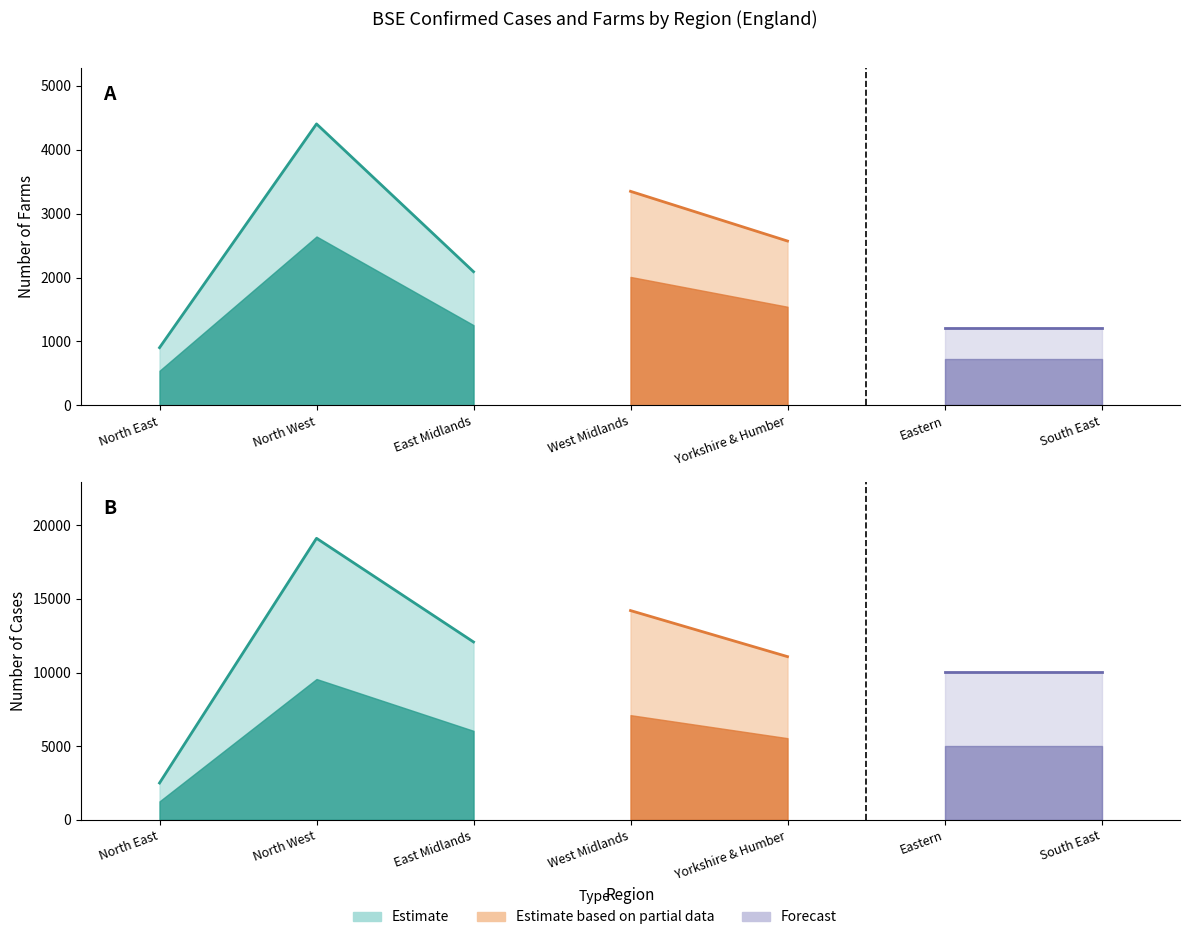

Is it true that Farms equals 3350 at West Midlands?

True